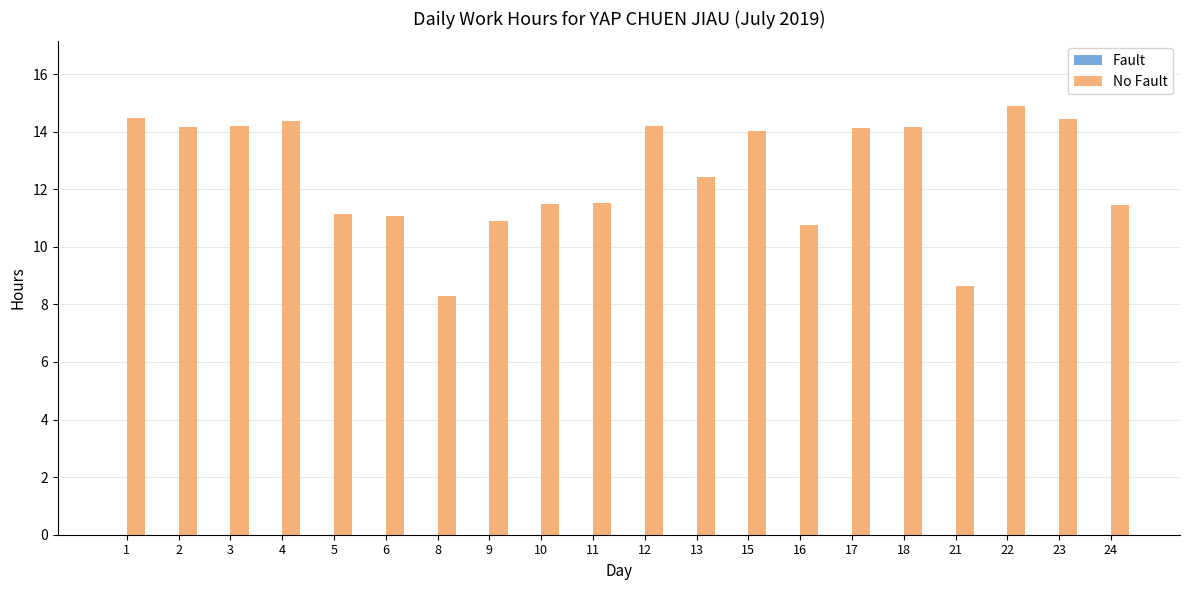

What is the sum of all values?

250.7